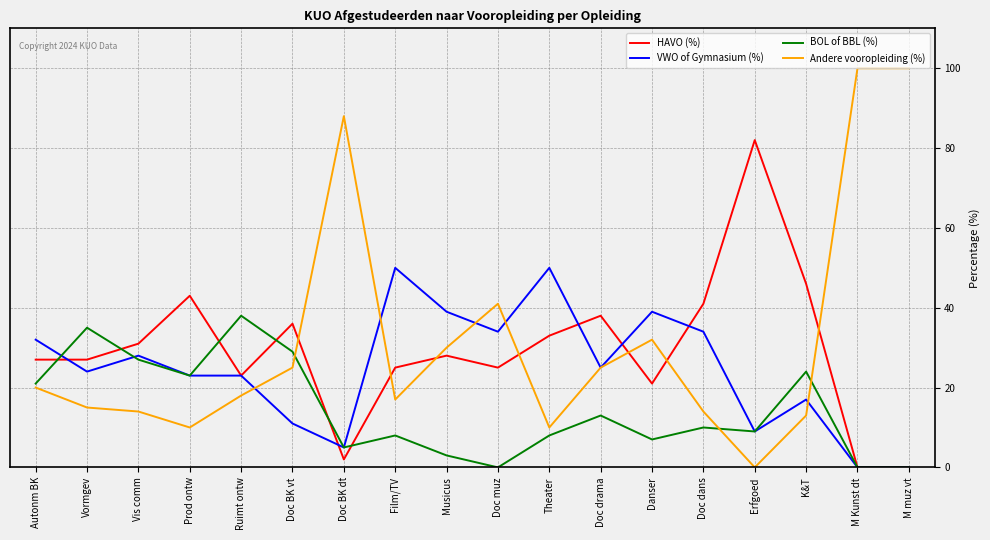

Which series has the largest range (max minus min)?

Andere vooropleiding (%)